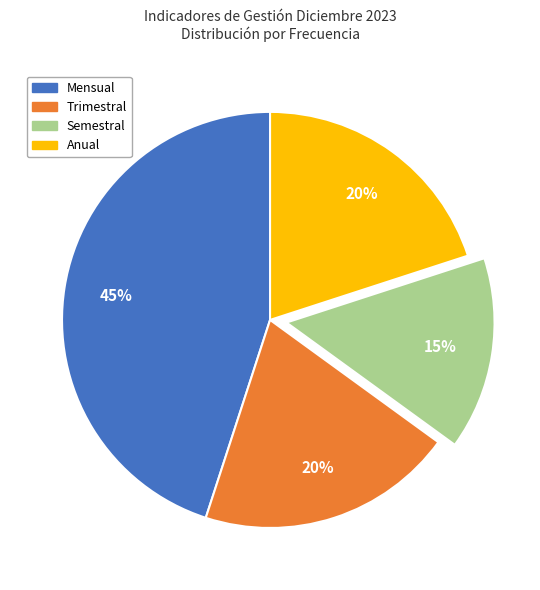

True or false: Anual accounts for 9% of the total.

False